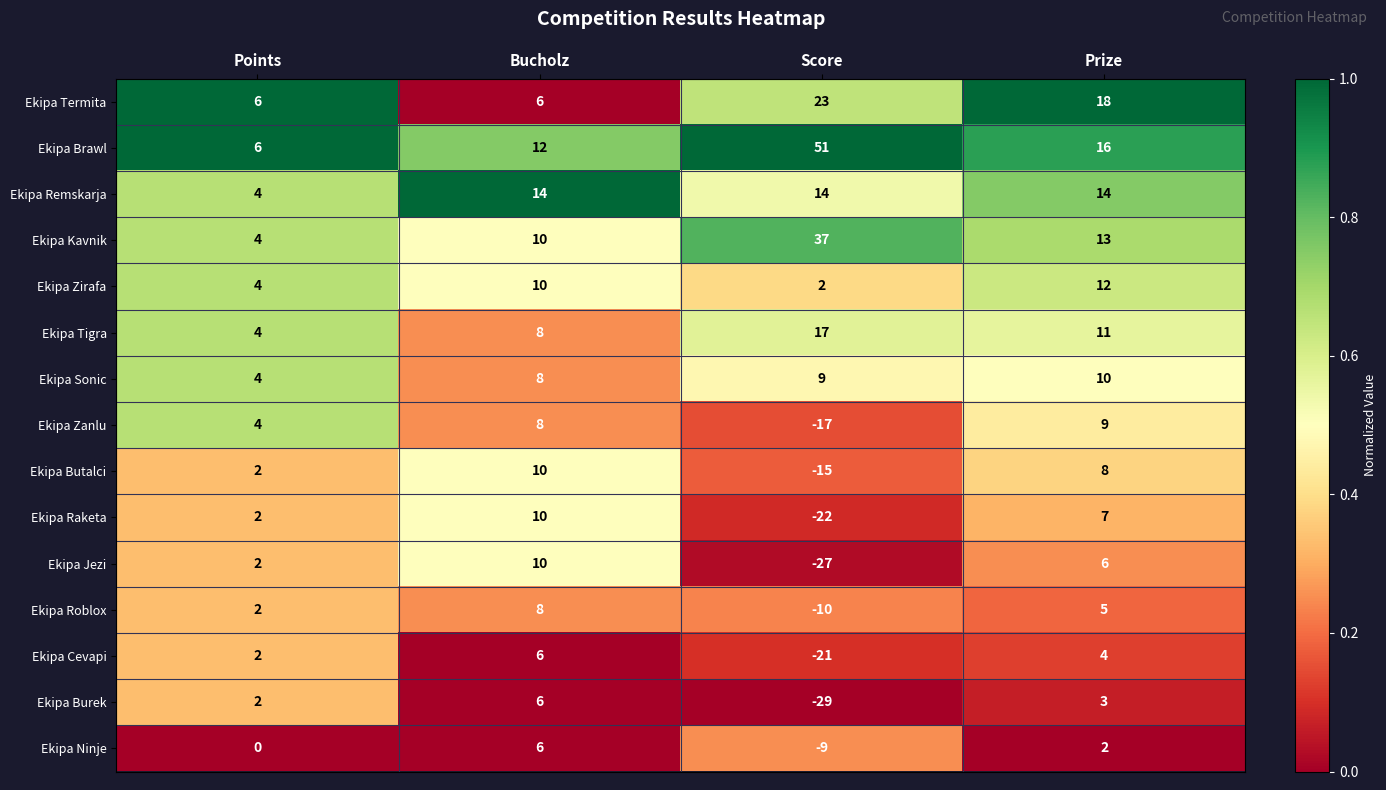

At which label is Ekipa Tigra closest to 10?

Prize